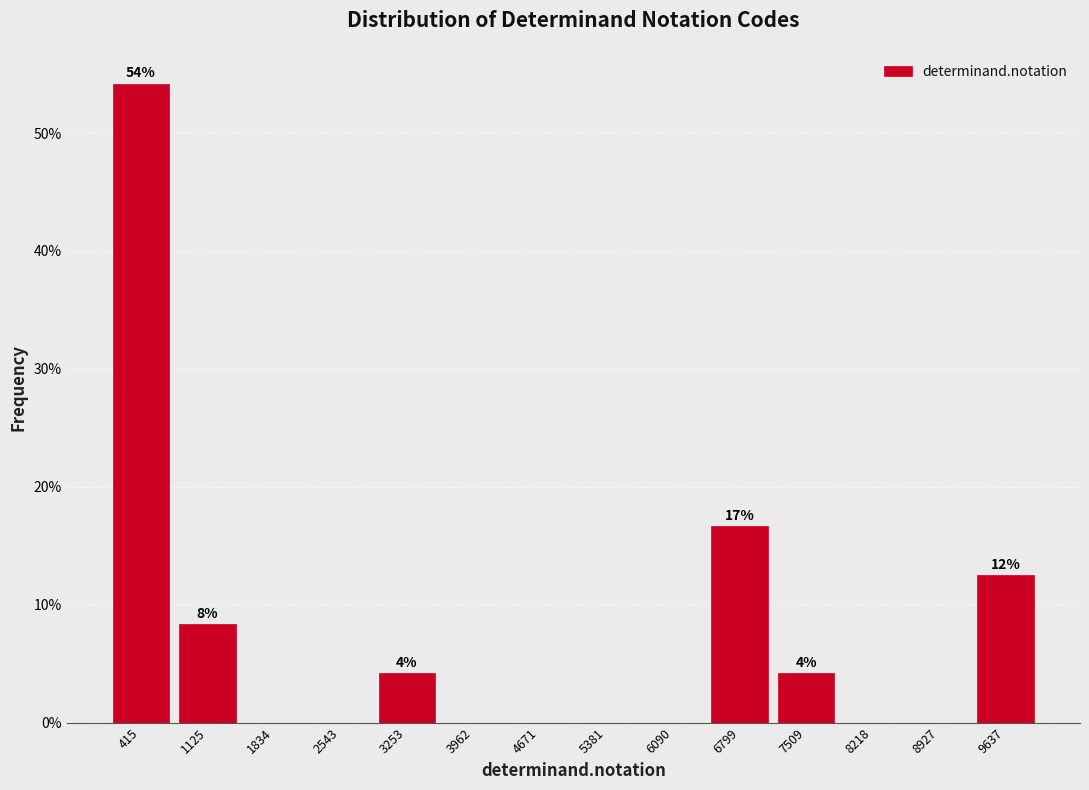

Which range on the x-axis has the tallest bar?

100 to 800